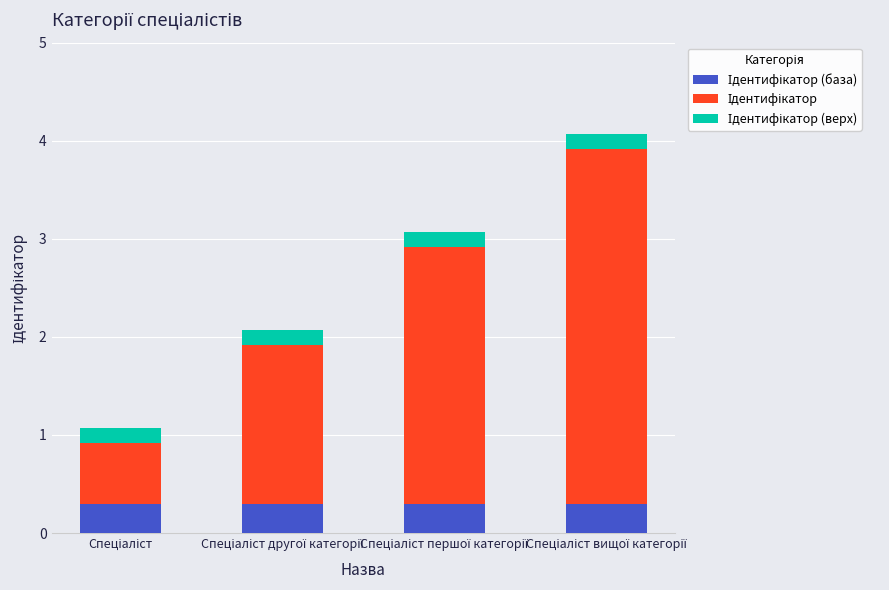

Is it true that the value at Спеціаліст першої категорії is 3?

True